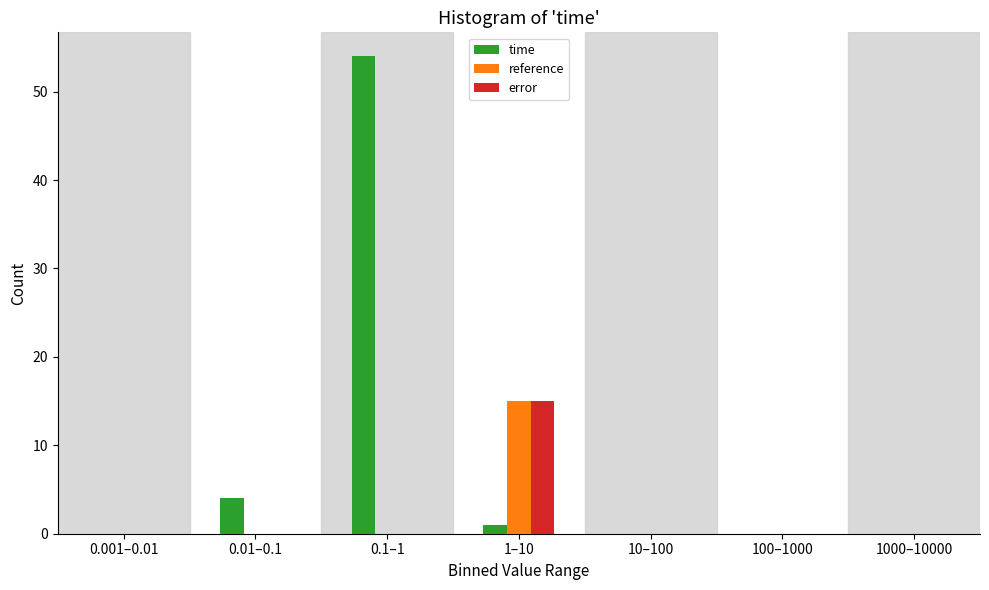

Reading right to left, what are all the values shown in this chart?

time: 1000–10000=0	100–1000=0	10–100=0	1–10=1	0.1–1=54	0.01–0.1=4	0.001–0.01=0
reference: 1000–10000=0	100–1000=0	10–100=0	1–10=15	0.1–1=0	0.01–0.1=0	0.001–0.01=0
error: 1000–10000=0	100–1000=0	10–100=0	1–10=15	0.1–1=0	0.01–0.1=0	0.001–0.01=0